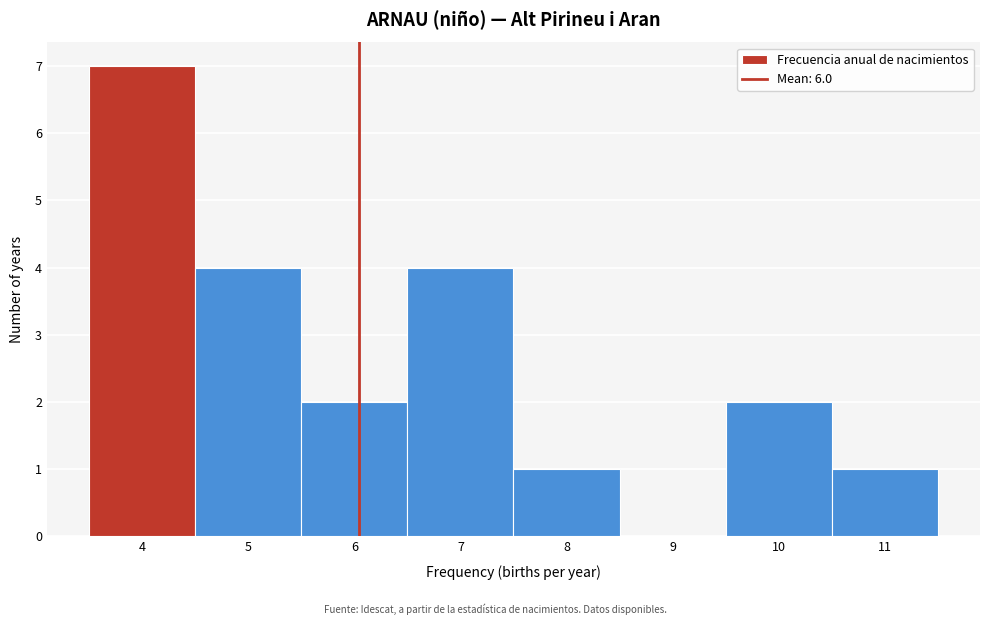

Reading left to right, list every bar in this chart as the range it spans on the x-axis followed by its height. The values are not printed on the chart, so give them approximately, as read against the axis.

3.5 to 4.5: 7
4.5 to 5.5: 4
5.5 to 6.5: 2
6.5 to 7.5: 4
7.5 to 8.5: 1
8.5 to 9.5: 0
9.5 to 10.5: 2
10.5 to 11.5: 1